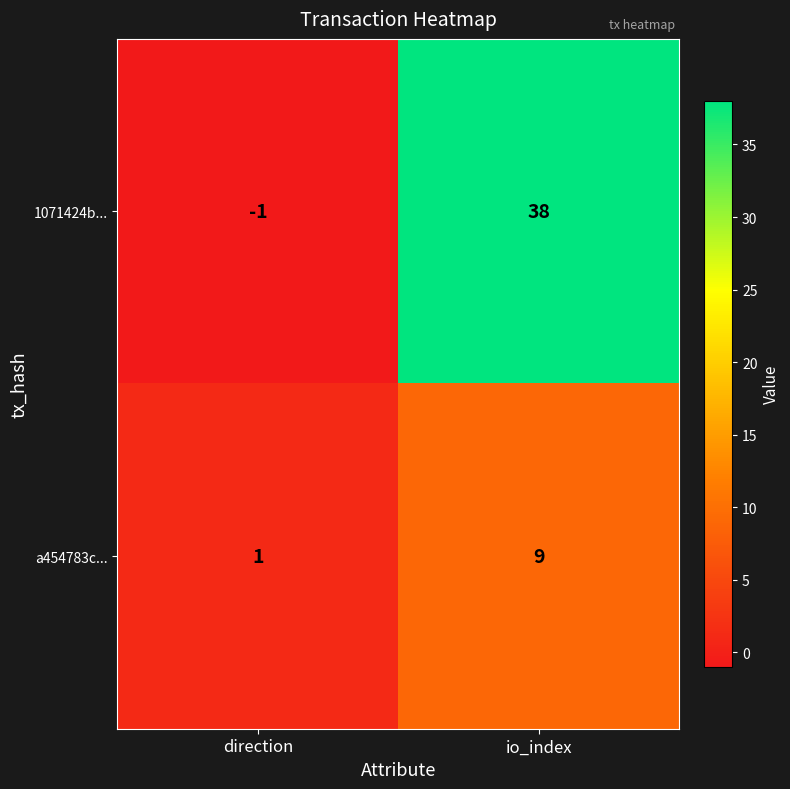

Which series has the largest total across all categories?

1071424b...